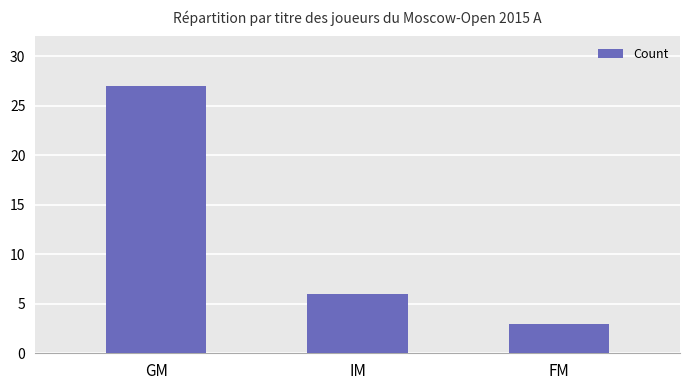

The chart shows a value of 46 at GM. True or false?

False